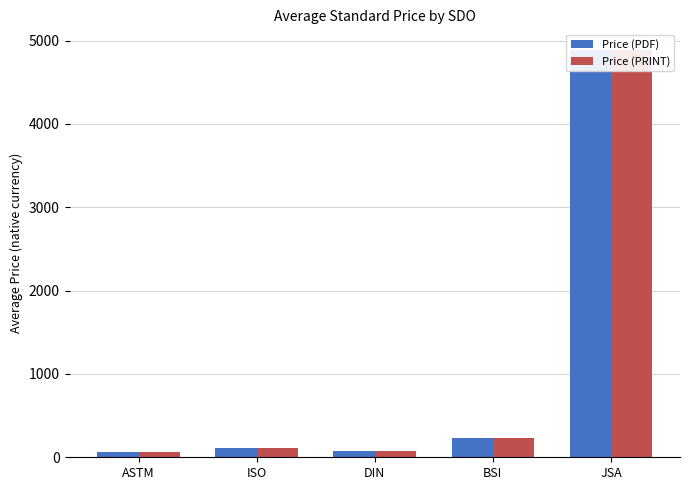

What is the difference between the second highest and minimum values in the Price (PDF) series?

156.7